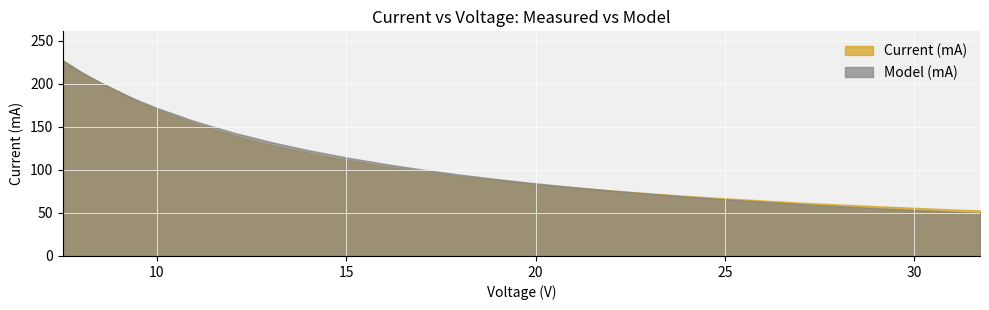

Is it true that Current (mA) equals 95.4 at 27.99?

False